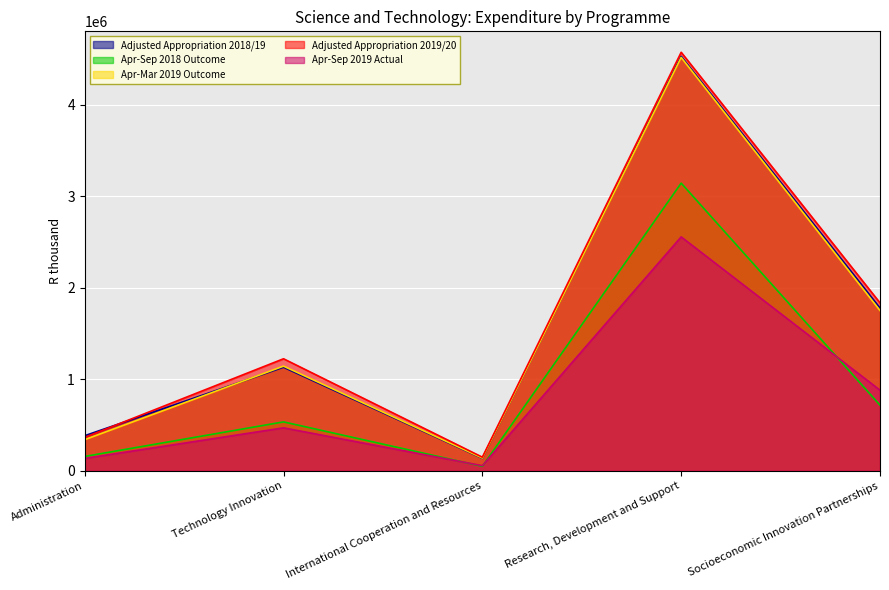

Where is the first local maximum for Adjusted Appropriation 2019/20?

Technology Innovation